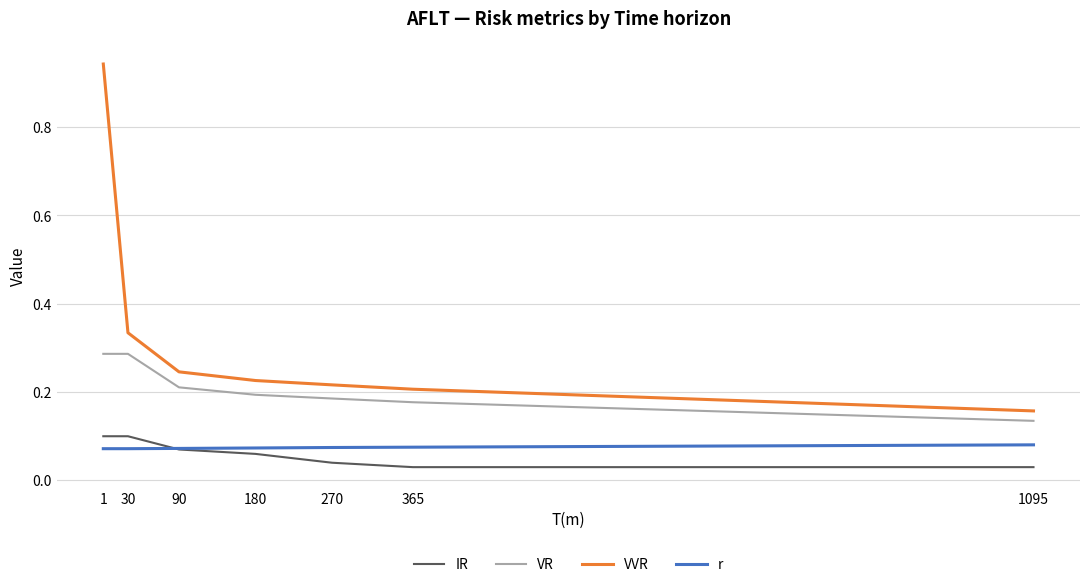

Which series has the largest total across all categories?

VVR